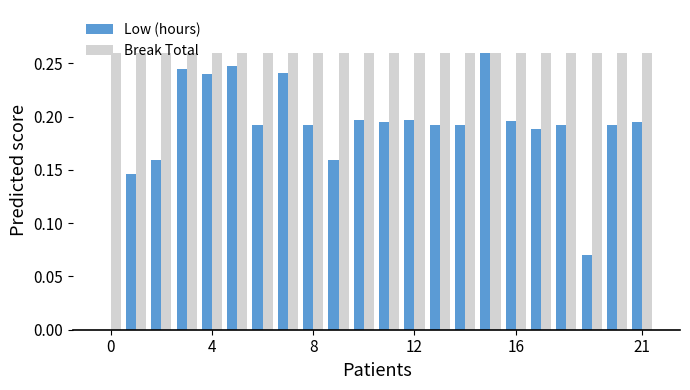

What is the sum of all Low (hours) values?

4.1